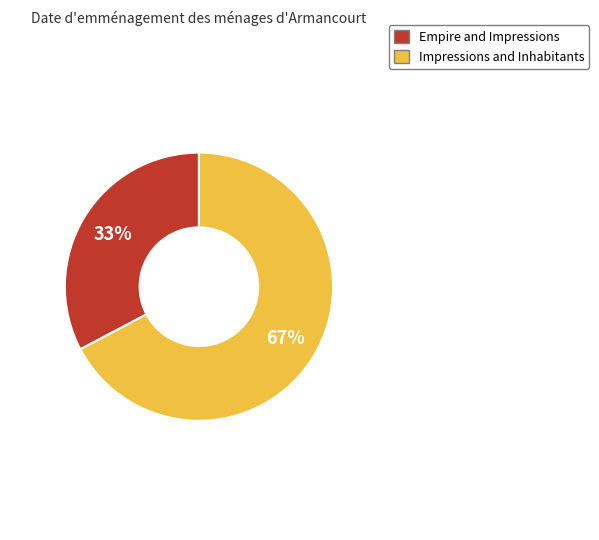

Between Impressions and Inhabitants and Empire and Impressions, which is larger?

Impressions and Inhabitants